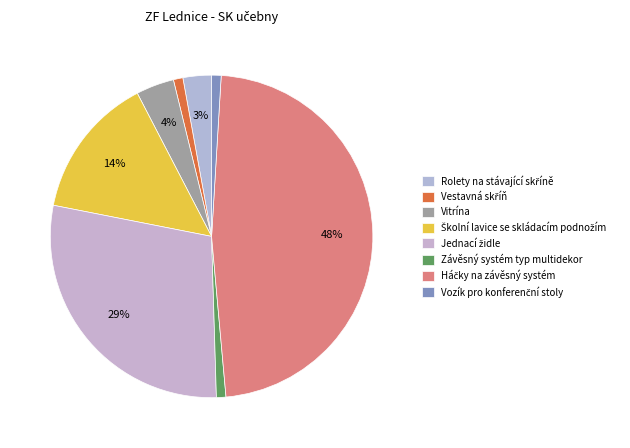

Which slice is the largest?

Háčky na závěsný systém